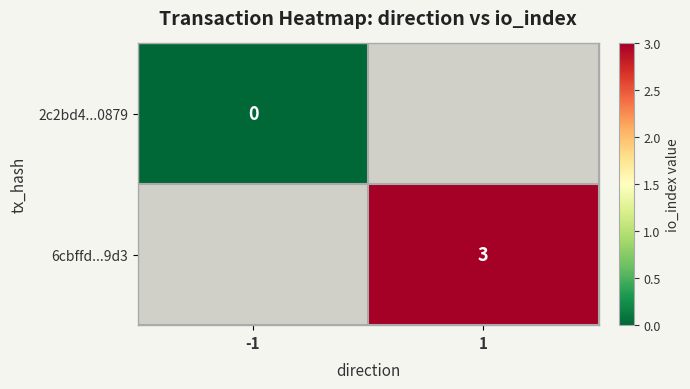

Rank the series at 1 from highest to lowest value.

2c2bd4...0879, 6cbffd...9d3